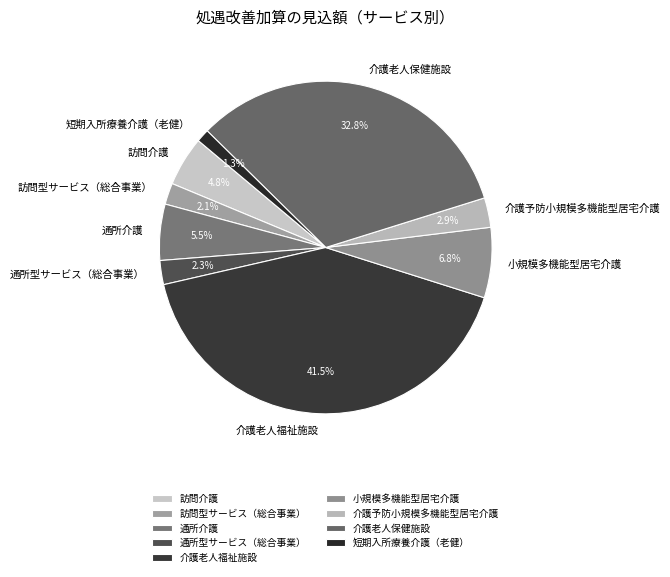

Count the number of slices in the pie.

9